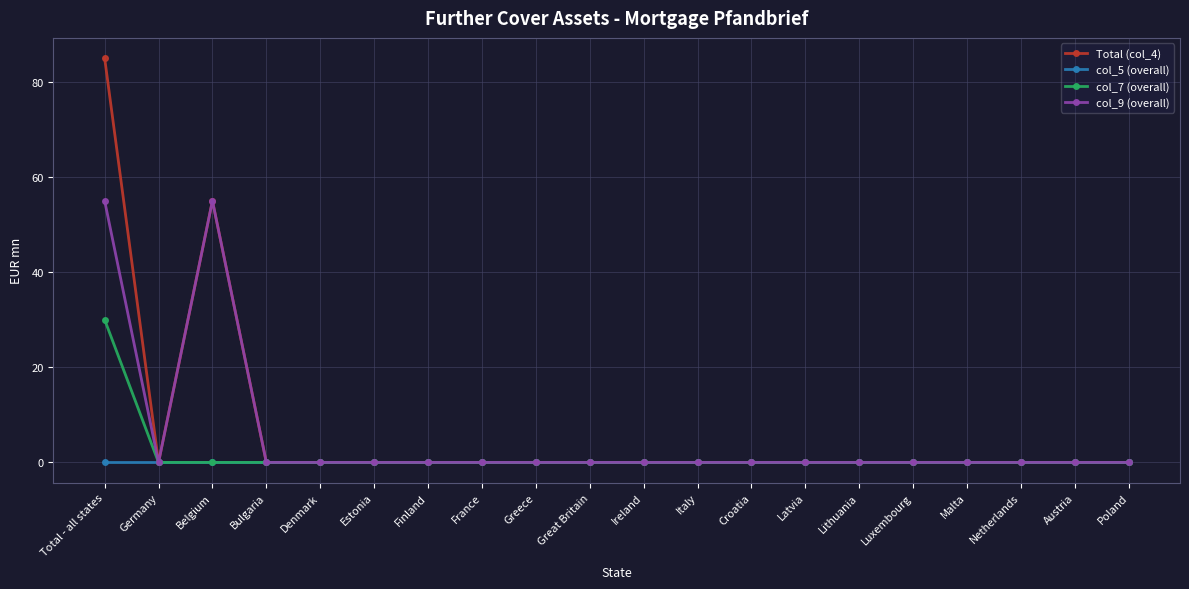

At which category is the sum across all series the highest?

Total - all states